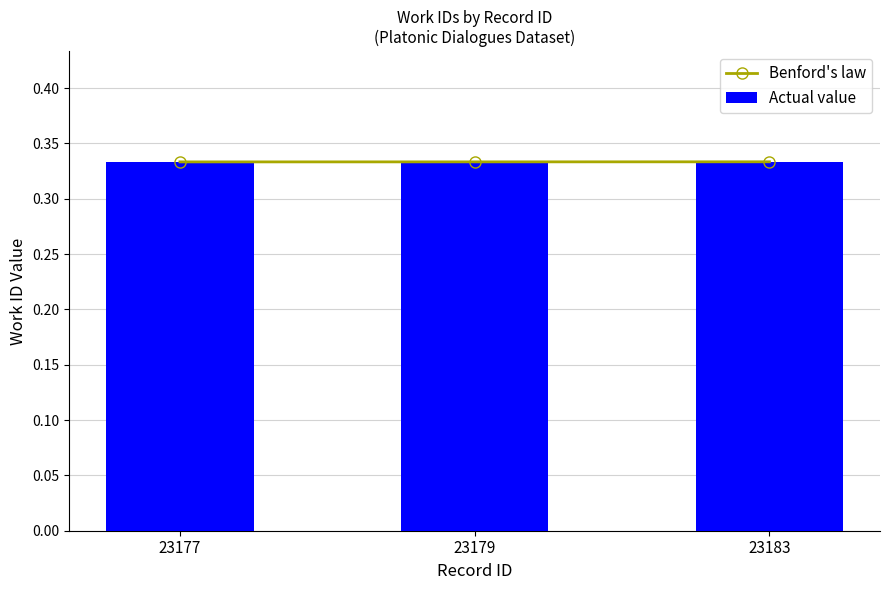

Rank the series by their maximum value, from lowest to highest.

Actual value, Benford's law